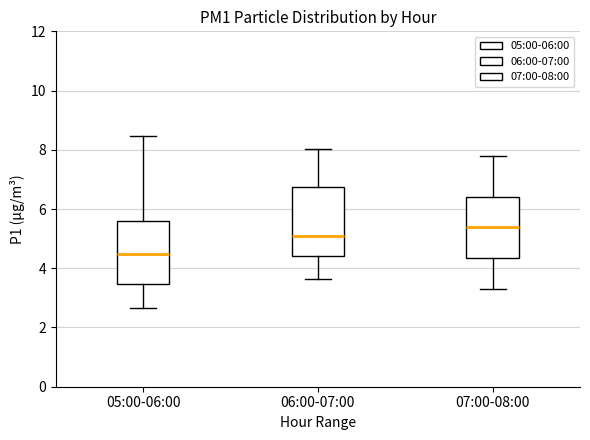

Reading left to right, transcribe this box plot: for each box, give where its median line is, the range the box spans, and where its two whiskers end, as read against the y-axis. The values are not printed on the chart, so give them approximately, as read against the axis.

05:00-06:00: median 4.4, box 3.4 to 5.6, whiskers 2.6 to 8.4
06:00-07:00: median 5.2, box 4.4 to 6.8, whiskers 3.6 to 8.0
07:00-08:00: median 5.4, box 4.4 to 6.4, whiskers 3.4 to 7.8